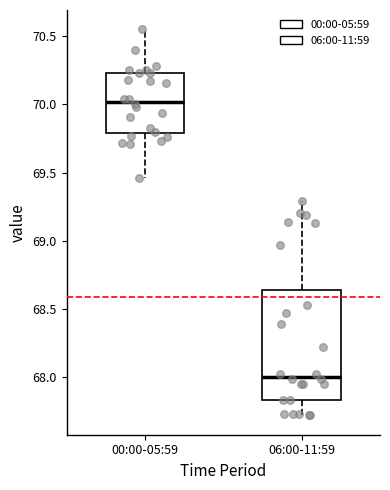

Which box has the highest median line?

00:00-05:59